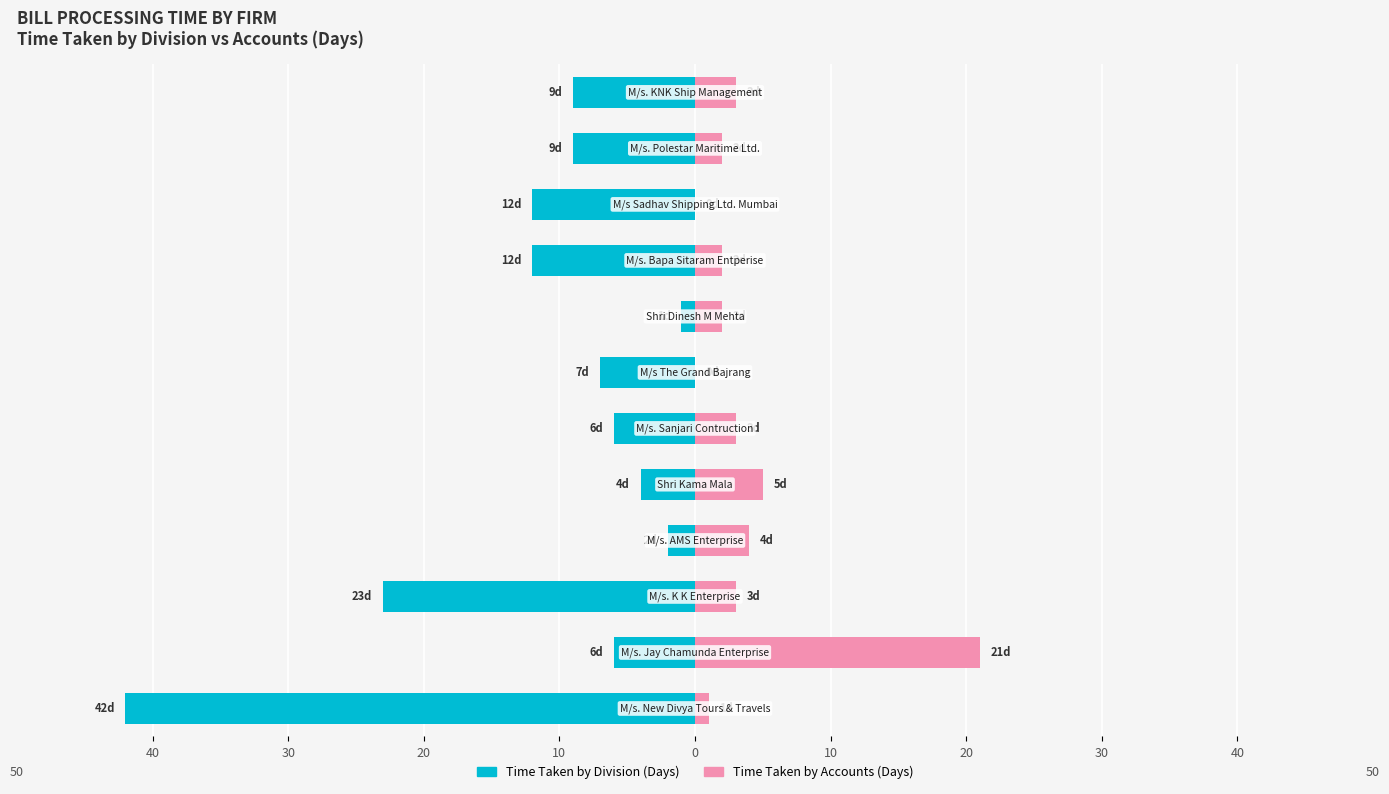

What is the average value of the Time Taken by Accounts (Days) series?

4